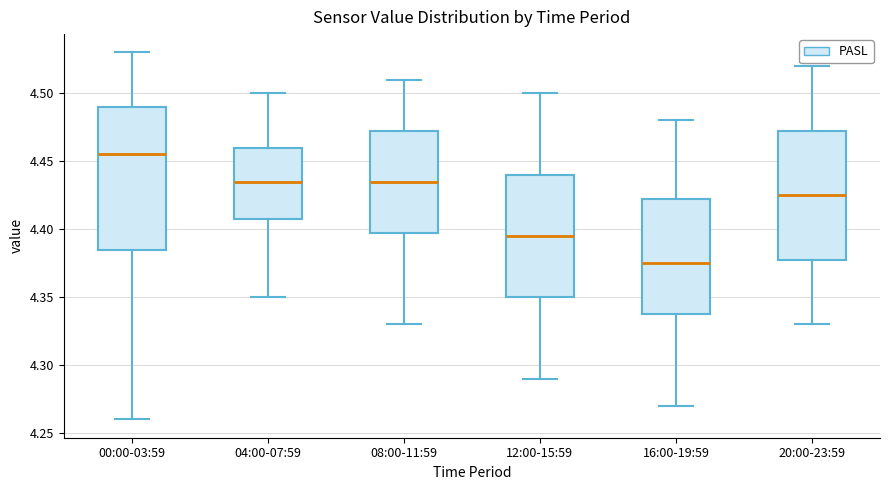

Comparing the boxes themselves (not the whiskers), which one is the tallest?

00:00-03:59